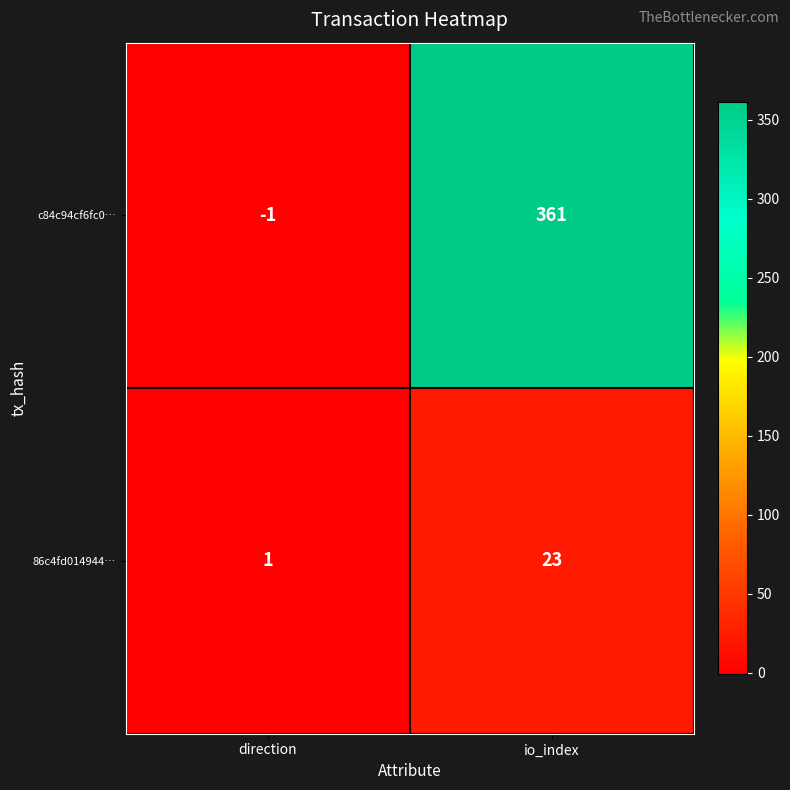

At which label is c84c94cf6fc0… closest to 180?

direction